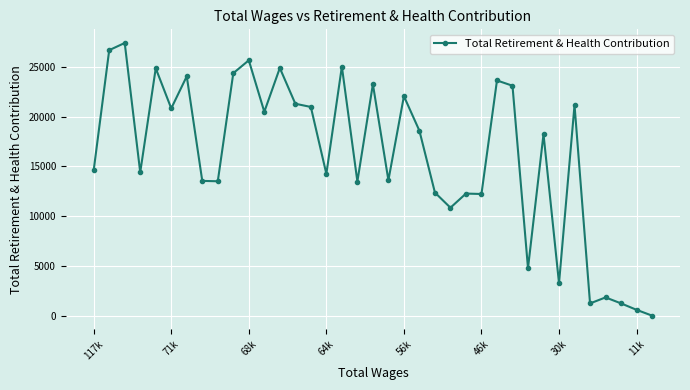

What is the maximum value shown in the chart?

27413